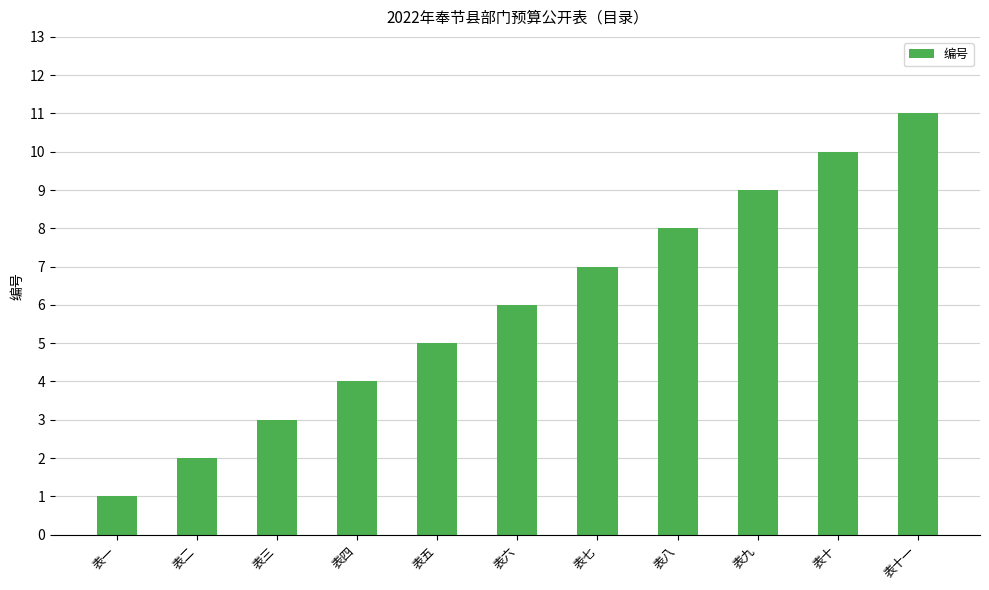

What is the ratio of the value at 表三 to the value at 表八?

0.4